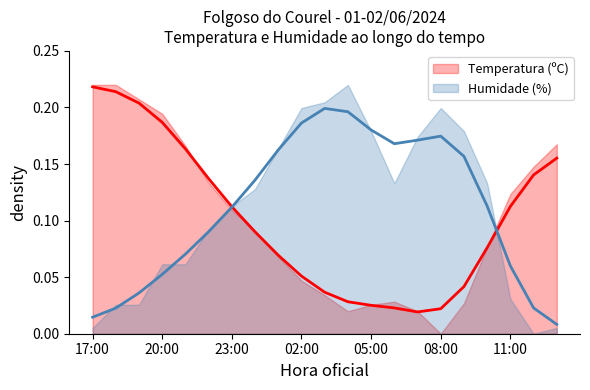

Which series changed the most between 17:00 and 08:00?

Temperatura (ºC)